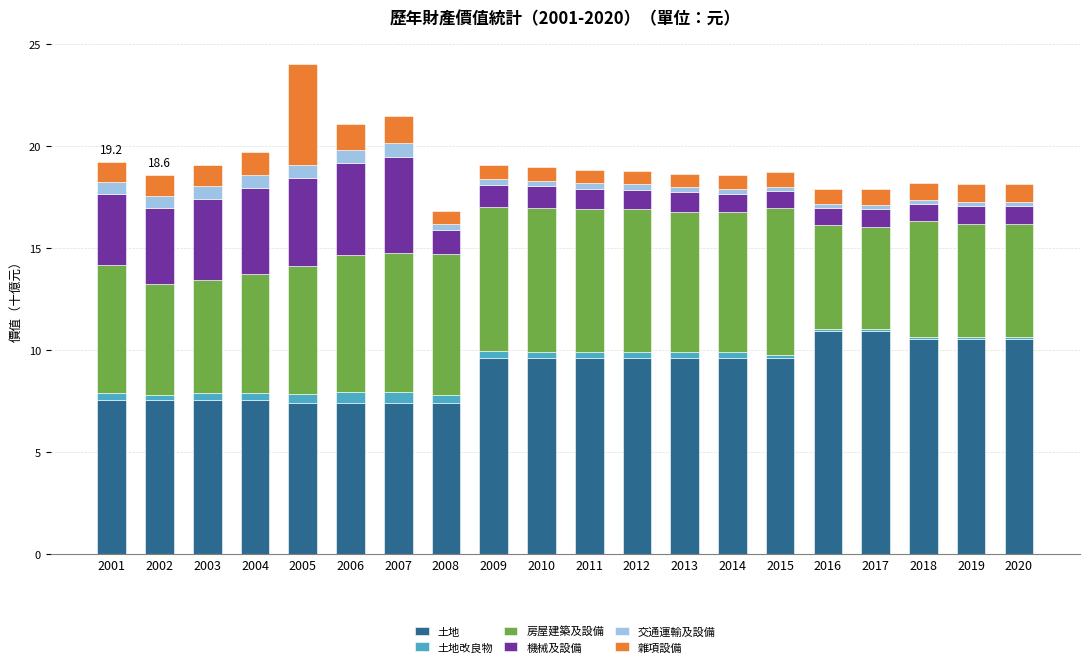

The 土地 series shows 7.4 at 2008. True or false?

True